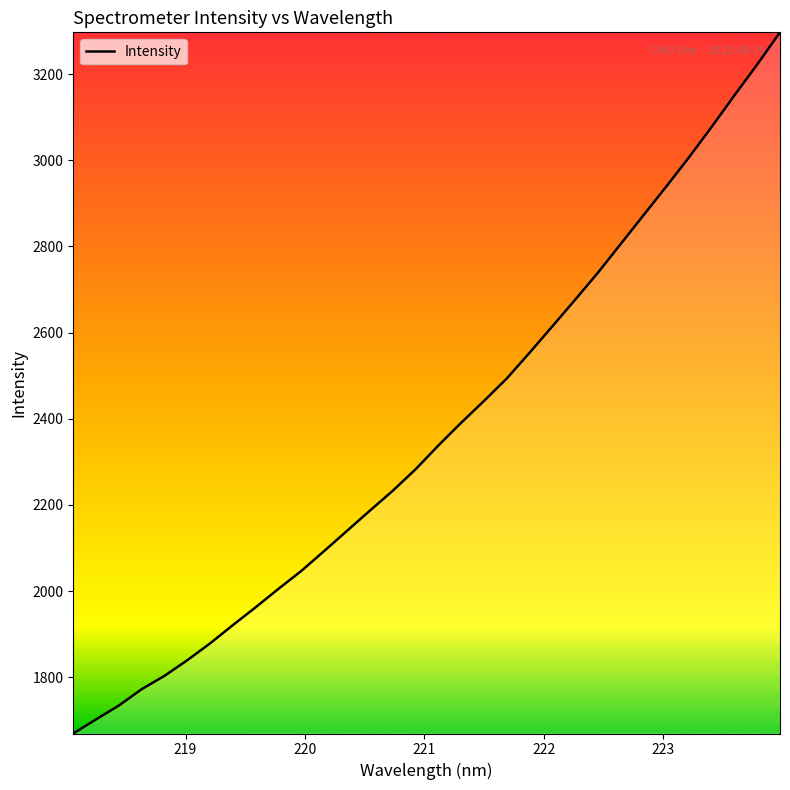

What is the difference between the maximum and minimum values?

1627.4